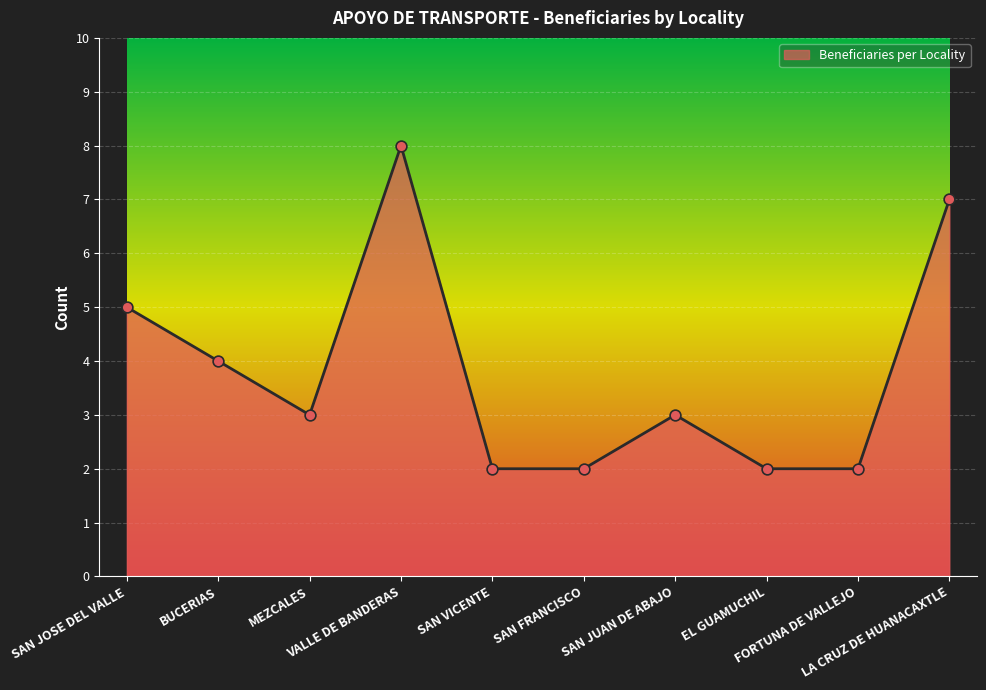

What is the greatest value displayed?

8